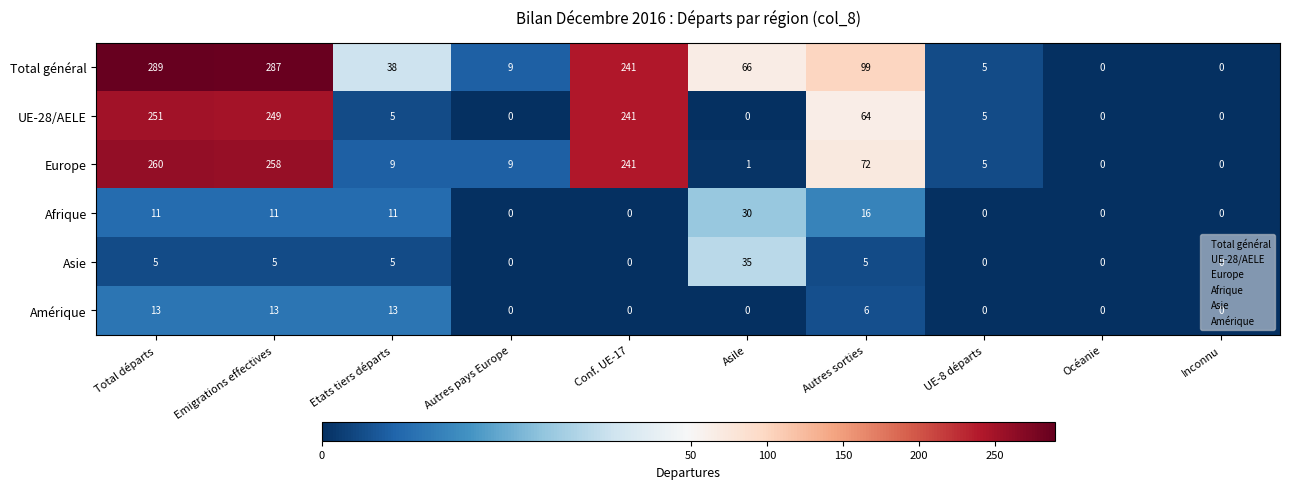

What is the sum of all Asie values?

55